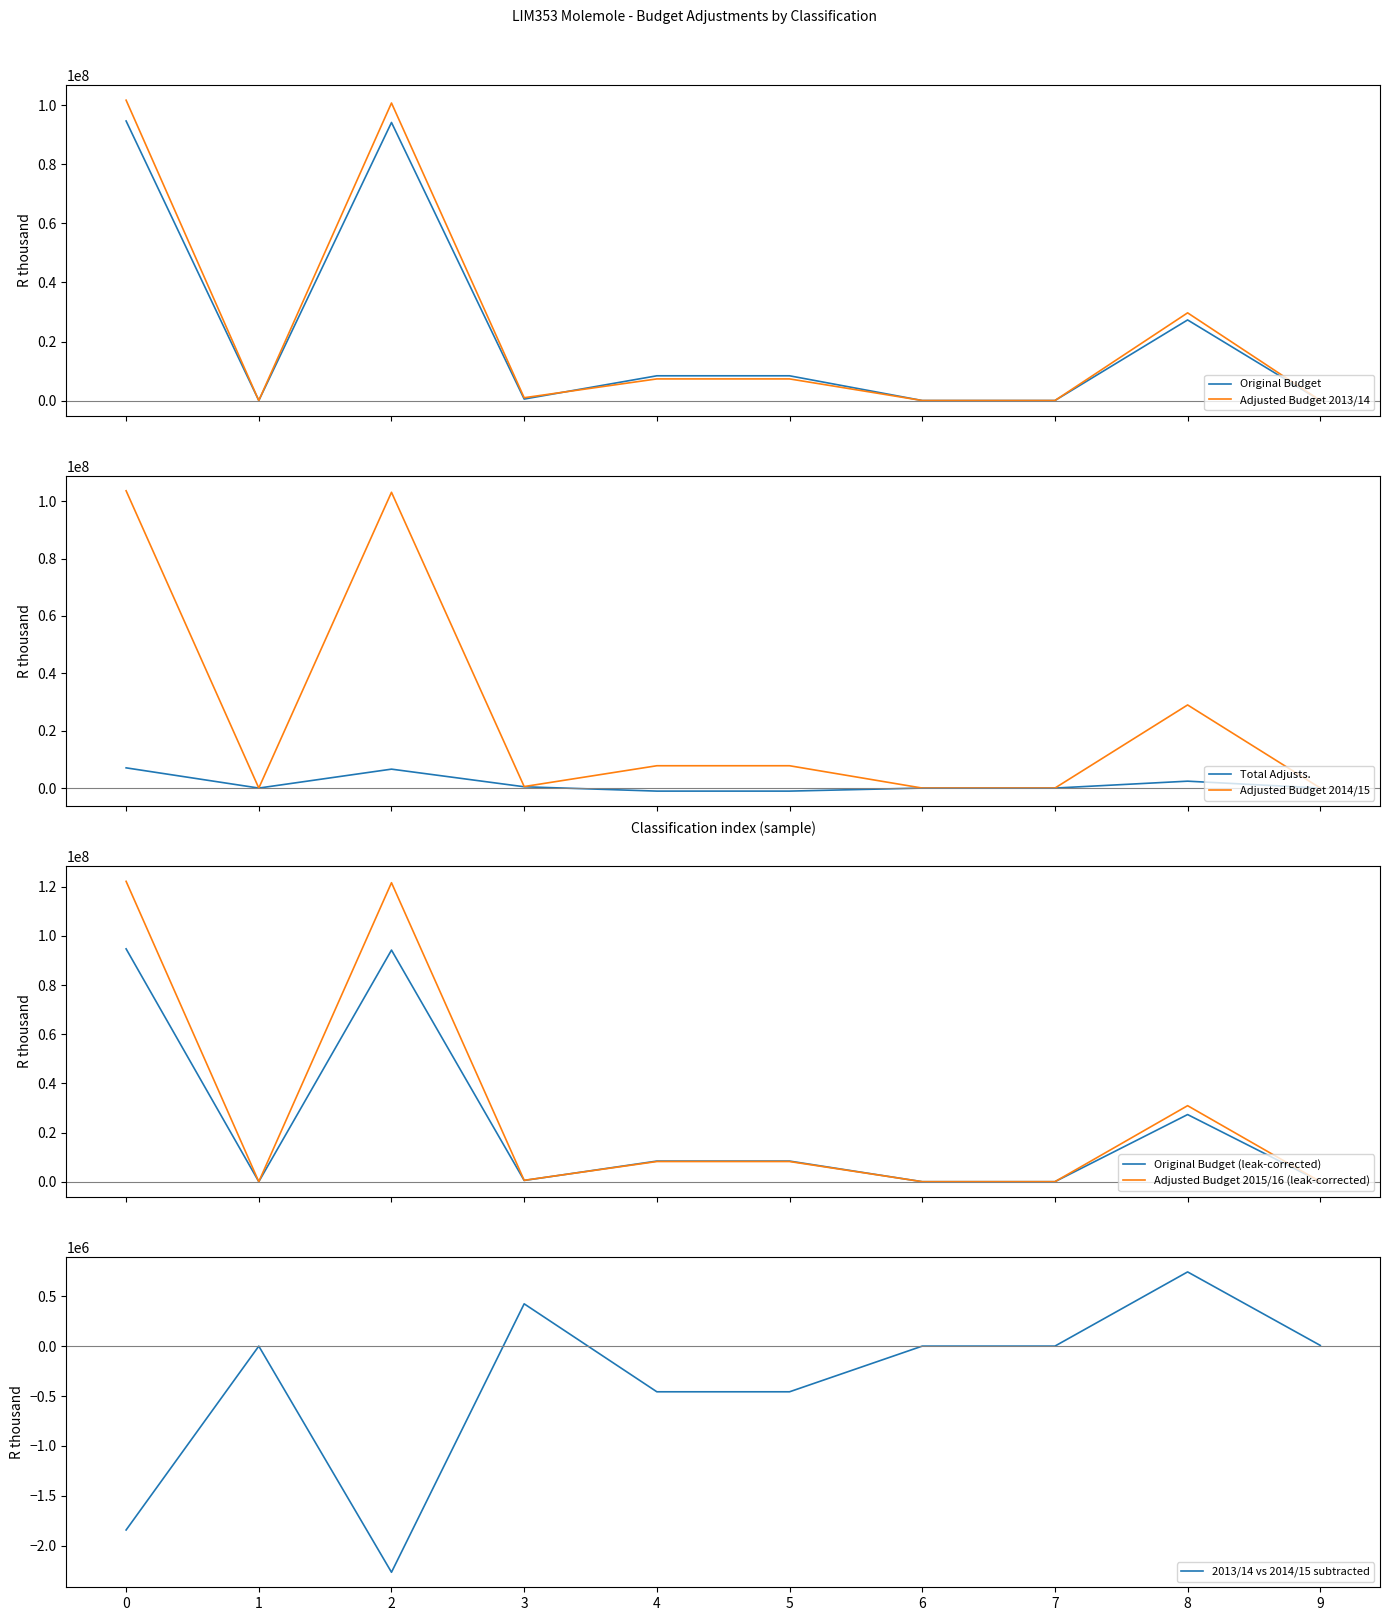

True or false: Total Adjusts. and Adjusted Budget 2015/16 intersect in this chart.

False